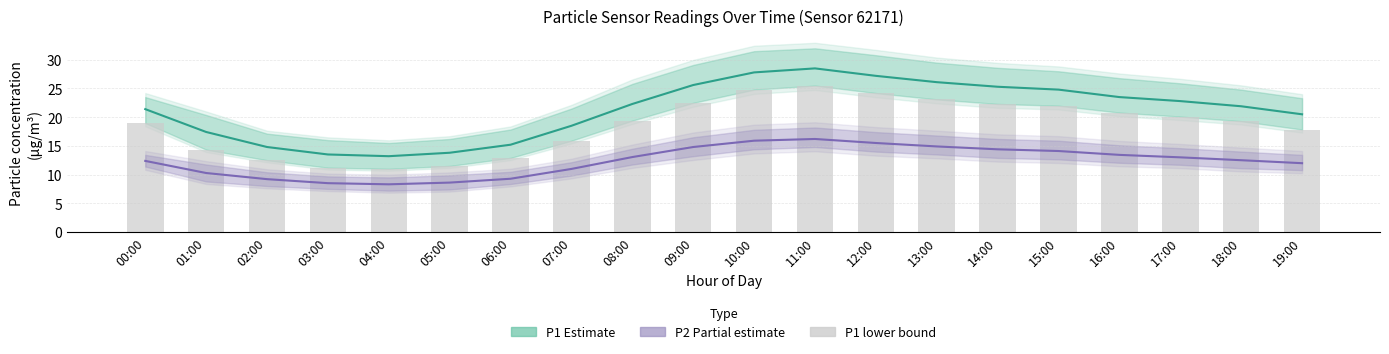

What is the label of the 18th bar from the left?

17:00